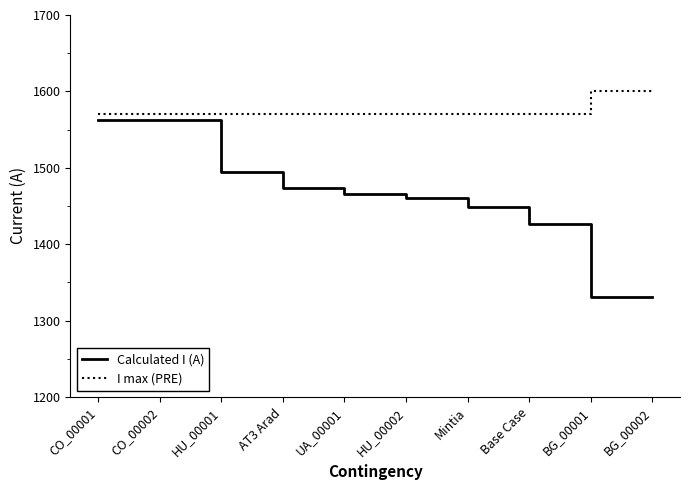

List the series in order of their peak value, highest first.

I max (PRE), Calculated I (A)